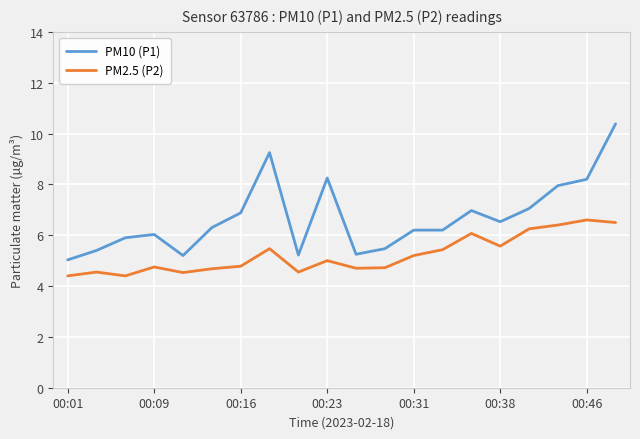

True or false: PM2.5 (P2) has more than 2 points higher than both neighbors.

True